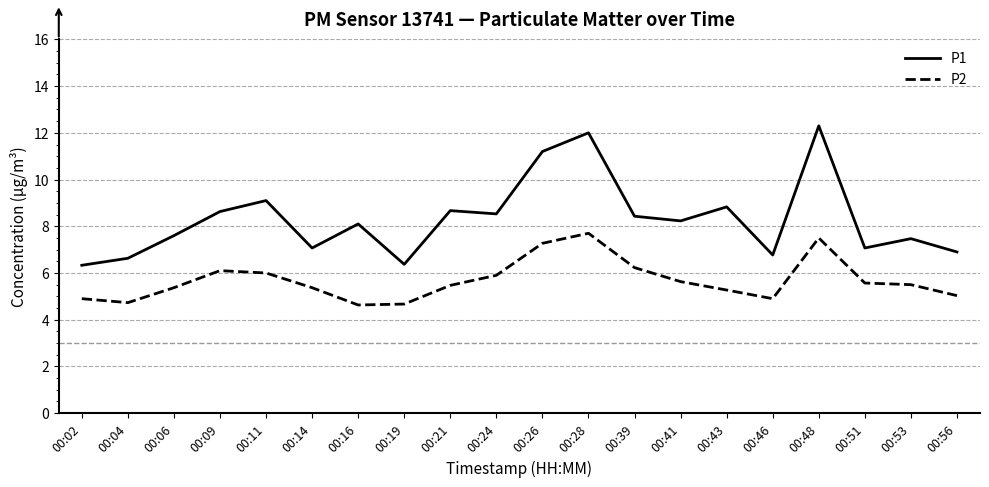

What is the difference between the P2 values at 00:14 and 00:48?

2.1